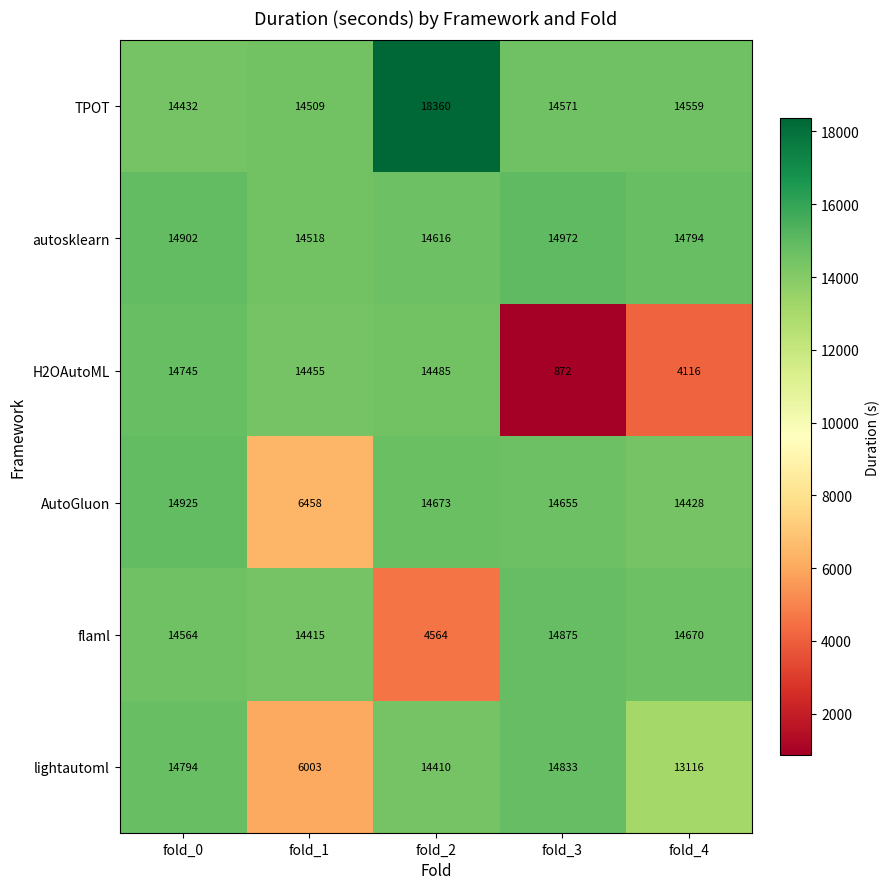

What is the sum of the AutoGluon values at fold_1 and fold_0?

21383